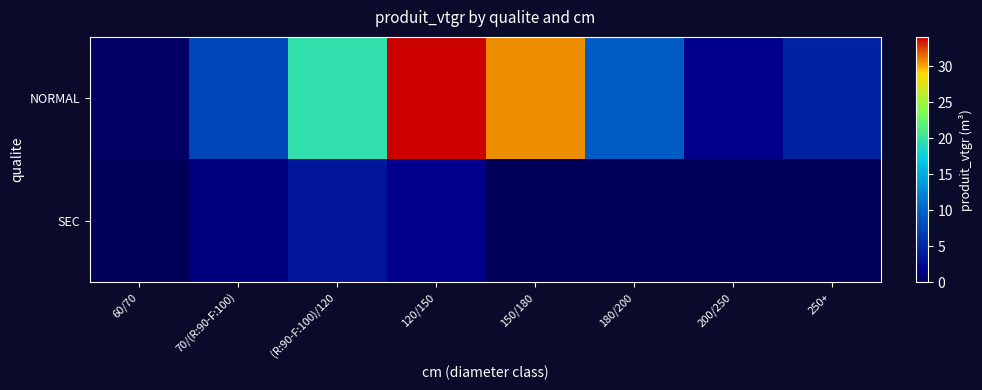

How many distinct data groups are displayed?

2